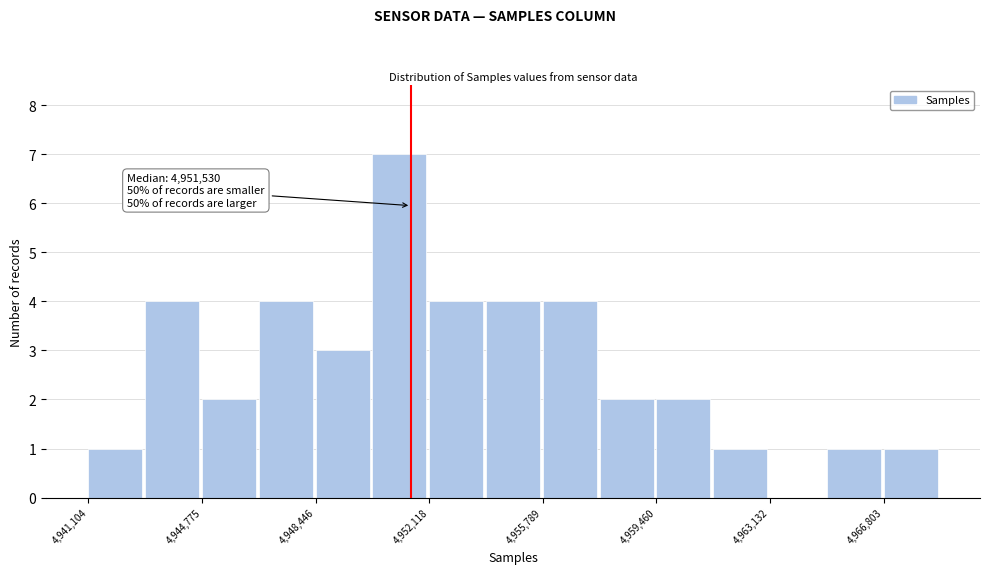

Around what value on the x-axis is the tallest bar? Give the approximate position of its centre, as read against the axis.

4951000